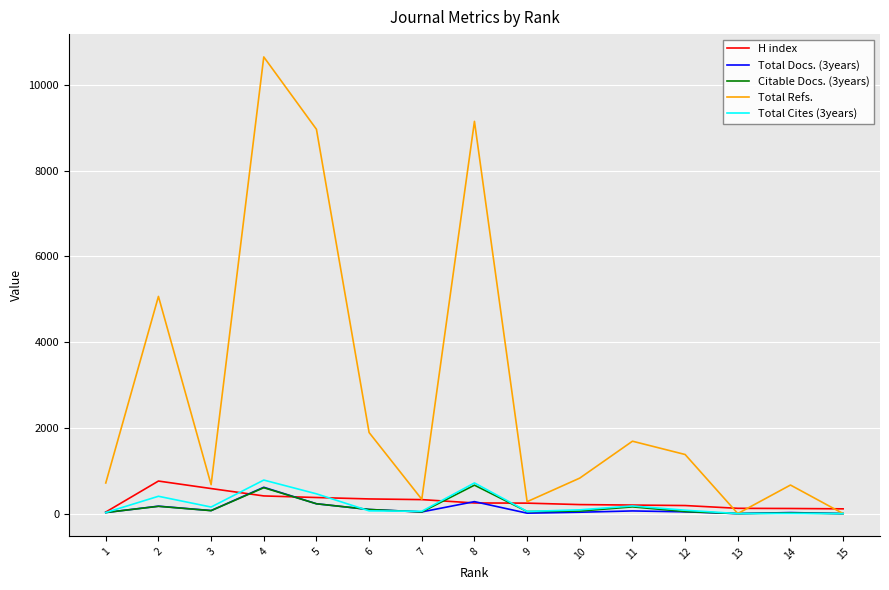

At which category is the sum across all series the highest?

4